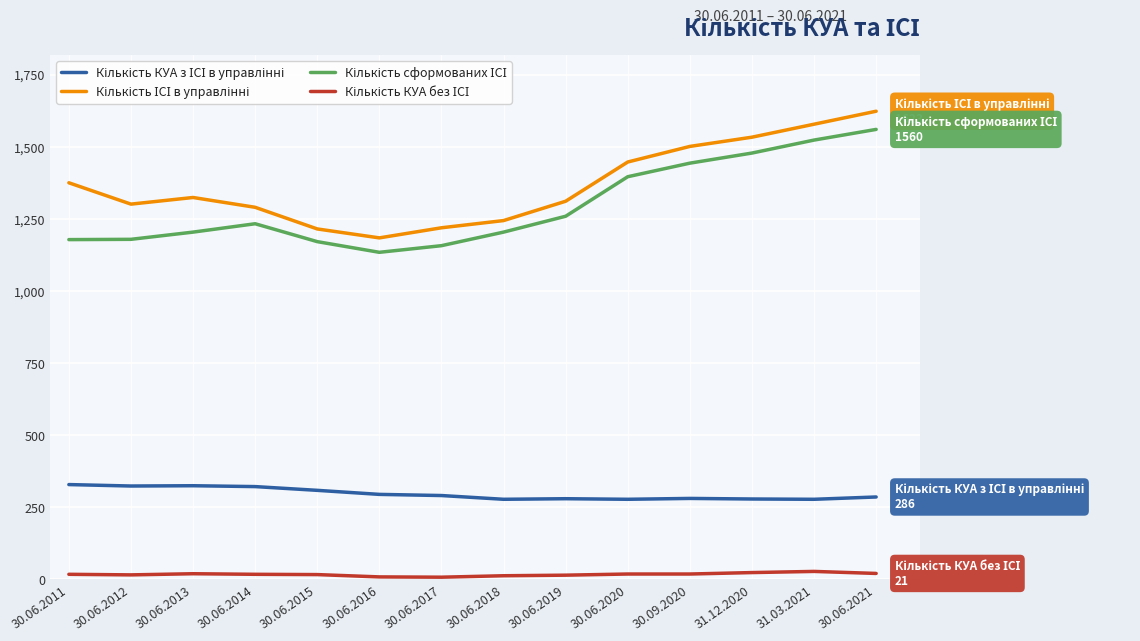

What is the maximum value shown in the chart?

1623